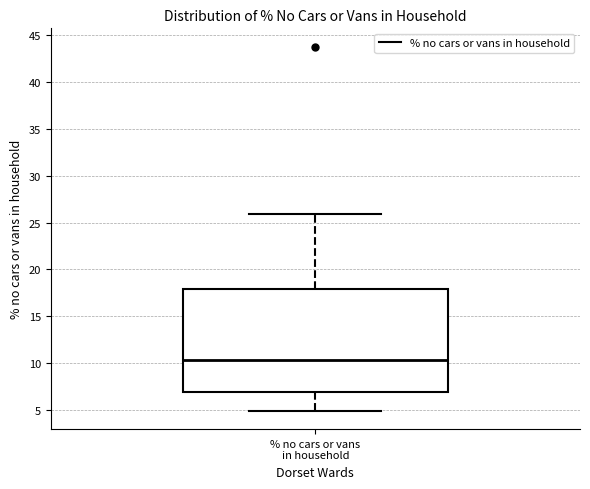

Where does the lower whisker of the box for % no cars or vans in household end on the y-axis? The values are not printed on the chart, so give them approximately, as read against the axis.

5.0